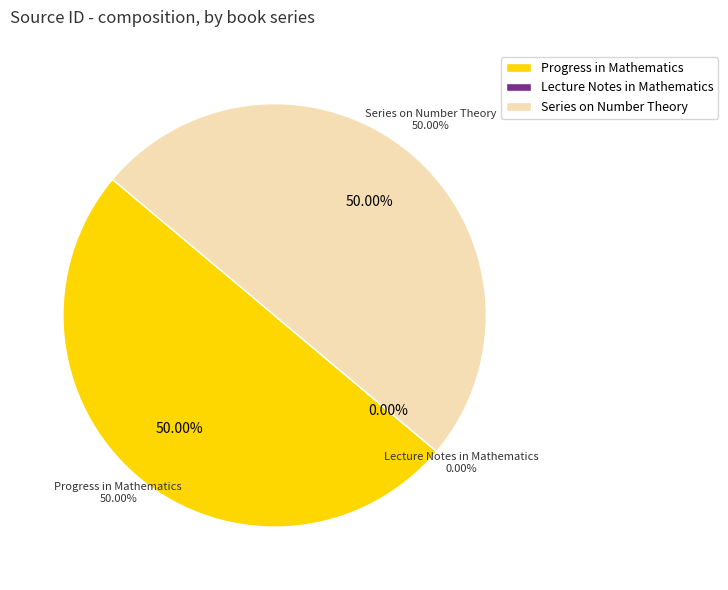

Rank the categories by value from highest to lowest.

Series on Number Theory and Its Applications, Progress in Mathematics, Lecture Notes in Mathematics